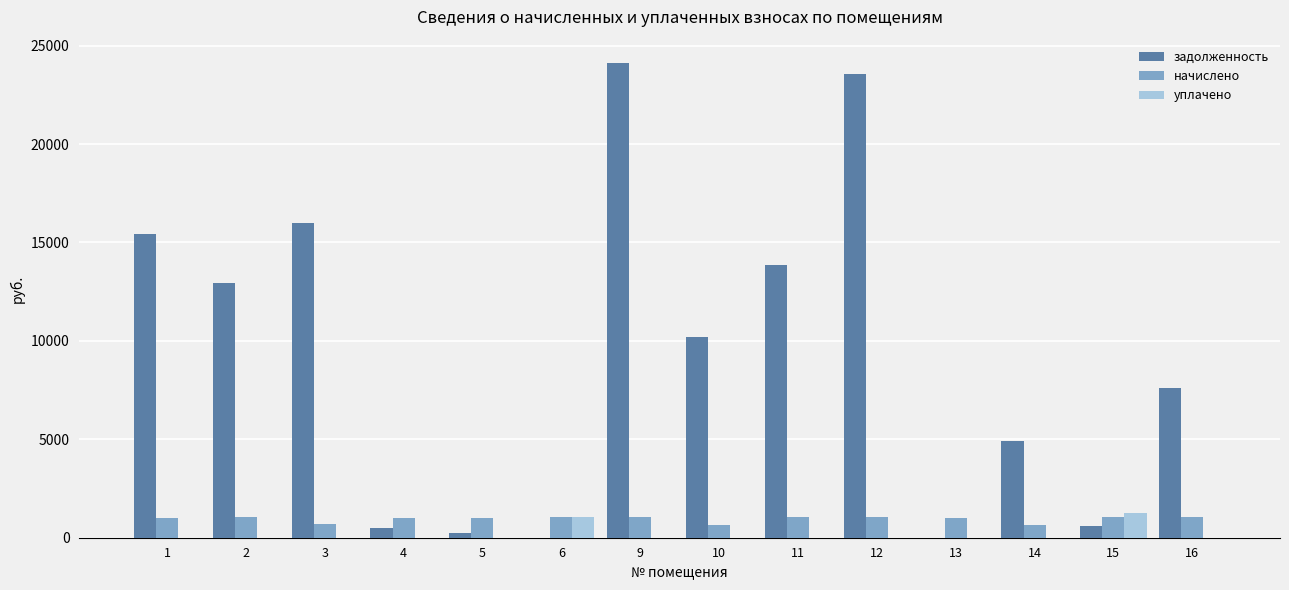

How many data points does each series have?

14